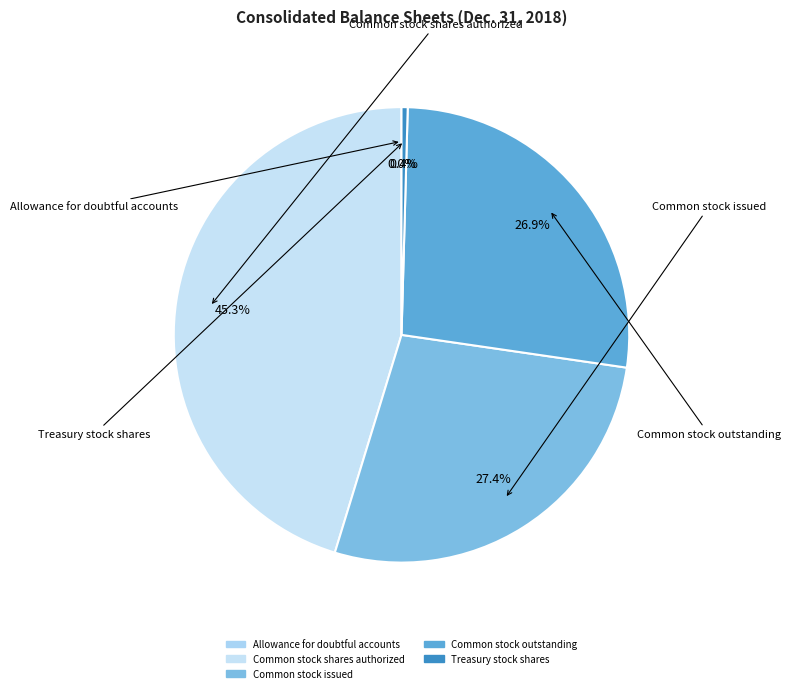

True or false: Common stock shares authorized accounts for 45% of the total.

True